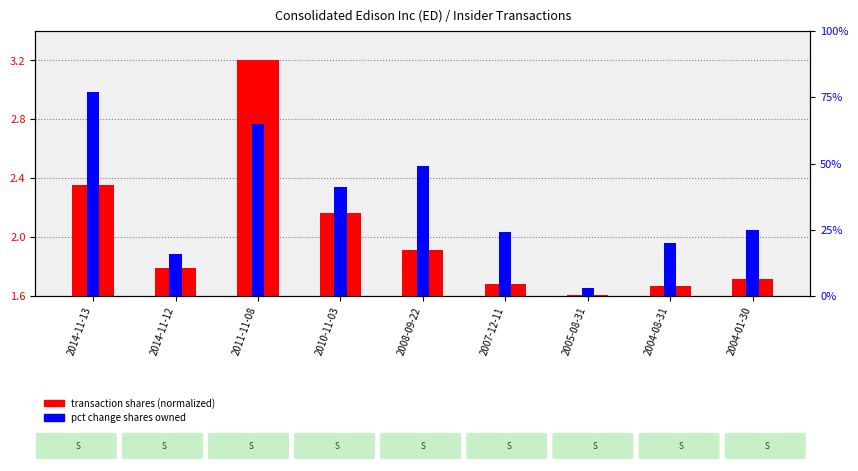

Read the pct change shares owned value at 2008-09-22.

0.8